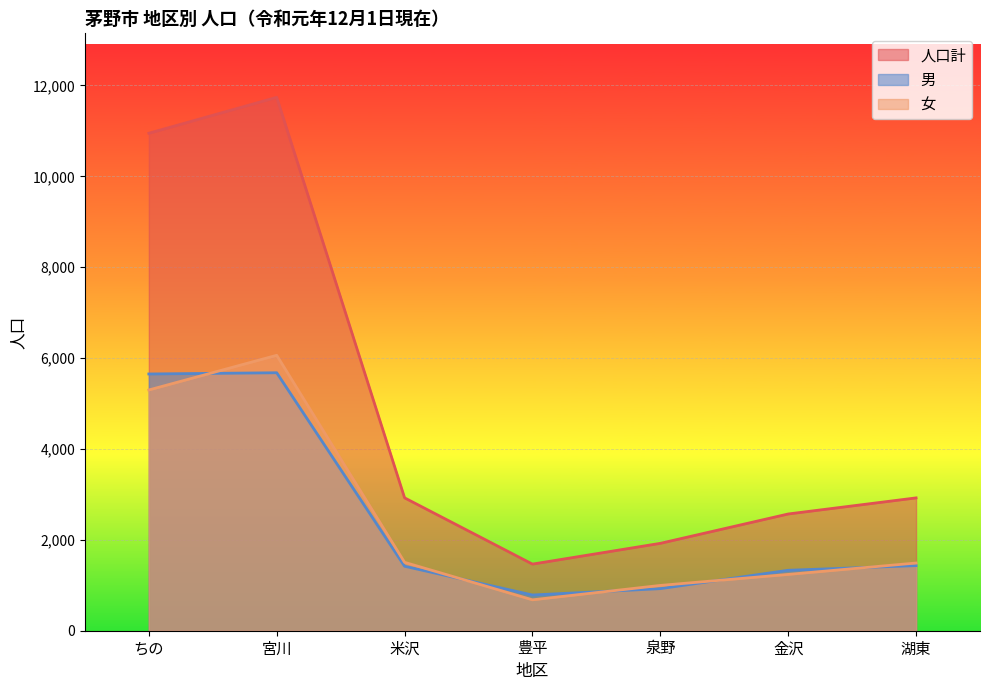

Reading left to right, what are all the values shown in this chart?

人口計: ちの=10948	宮川=11738	米沢=2924	豊平=1466	泉野=1923	金沢=2569	湖東=2923
男: ちの=5650	宮川=5677	米沢=1419	豊平=786	泉野=926	金沢=1330	湖東=1433
女: ちの=5298	宮川=6061	米沢=1505	豊平=680	泉野=997	金沢=1239	湖東=1490